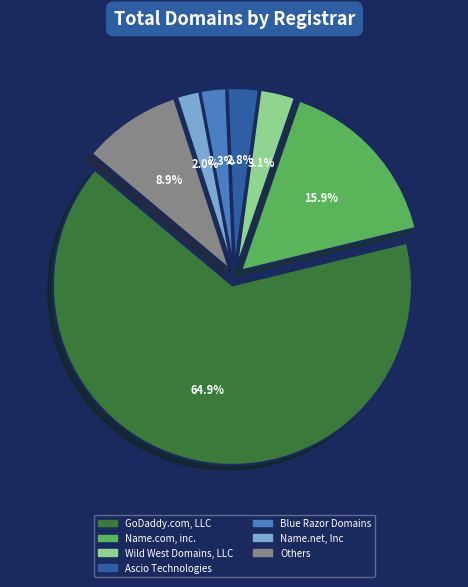

Which category accounts for the majority?

GoDaddy.com, LLC